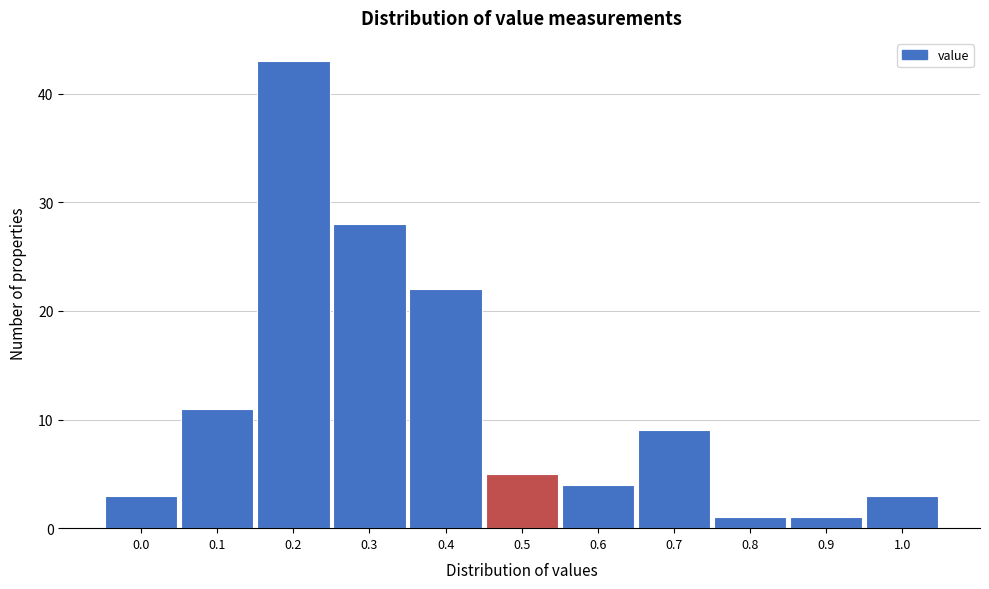

Reading right to left, what are all the values shown in this chart?

1.0=3	0.9=1	0.8=1	0.7=9	0.6=4	0.5=5	0.4=22	0.3=28	0.2=43	0.1=11	0.0=3